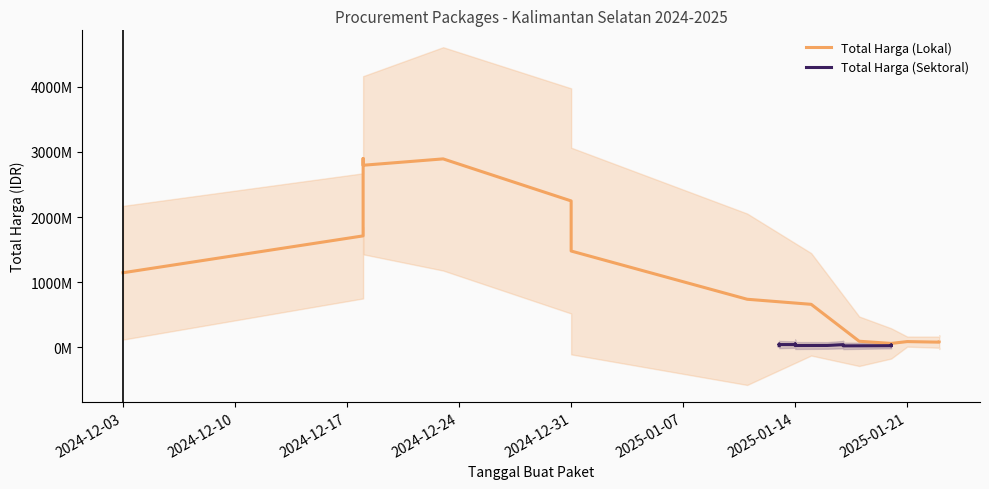

How many data points in Total Harga (Lokal) are above 1144326400?

7